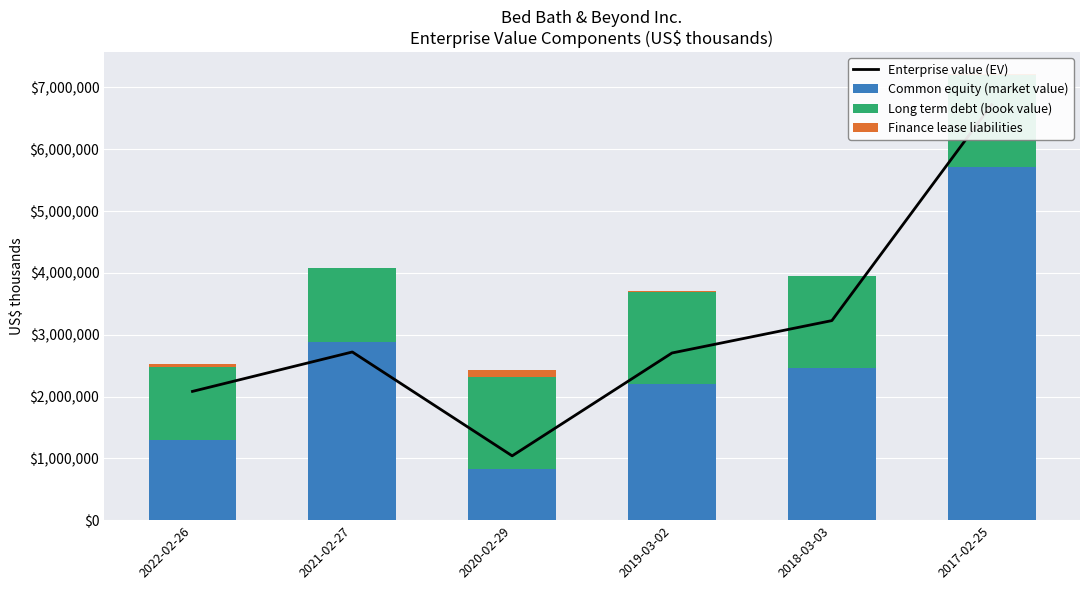

What is the total value across all series at 2020-02-29?

3466694